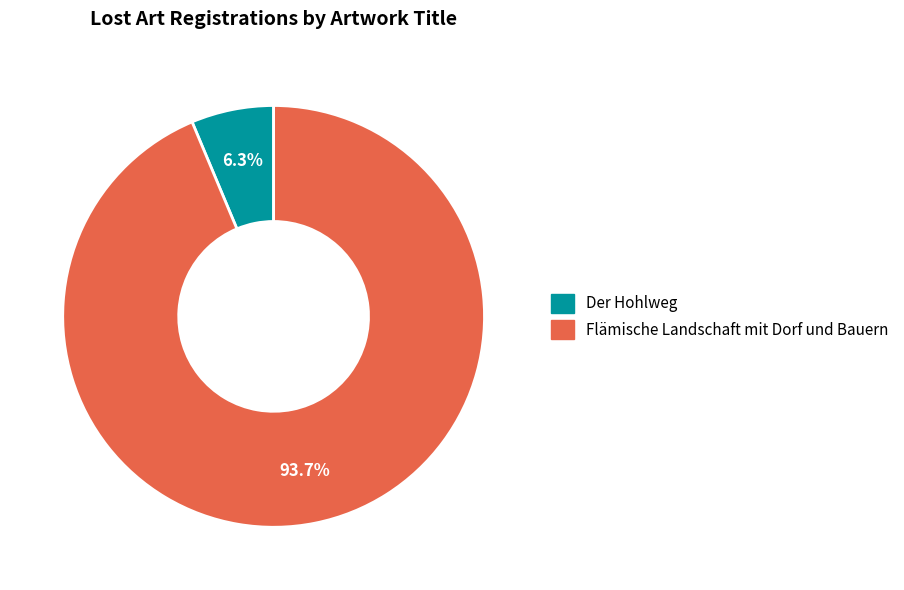

What percentage do Flämische Landschaft mit Dorf und Bauern and Der Hohlweg together represent?

100.0%